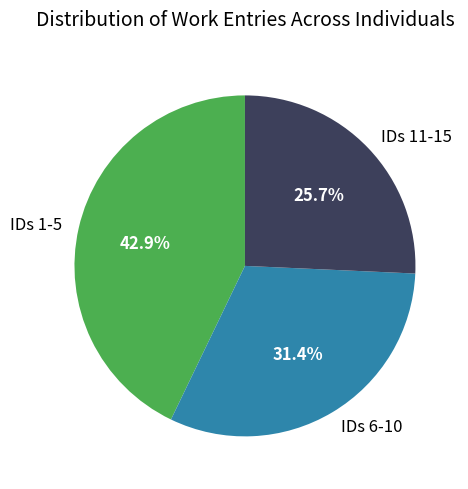

How many slices are in this pie chart?

3